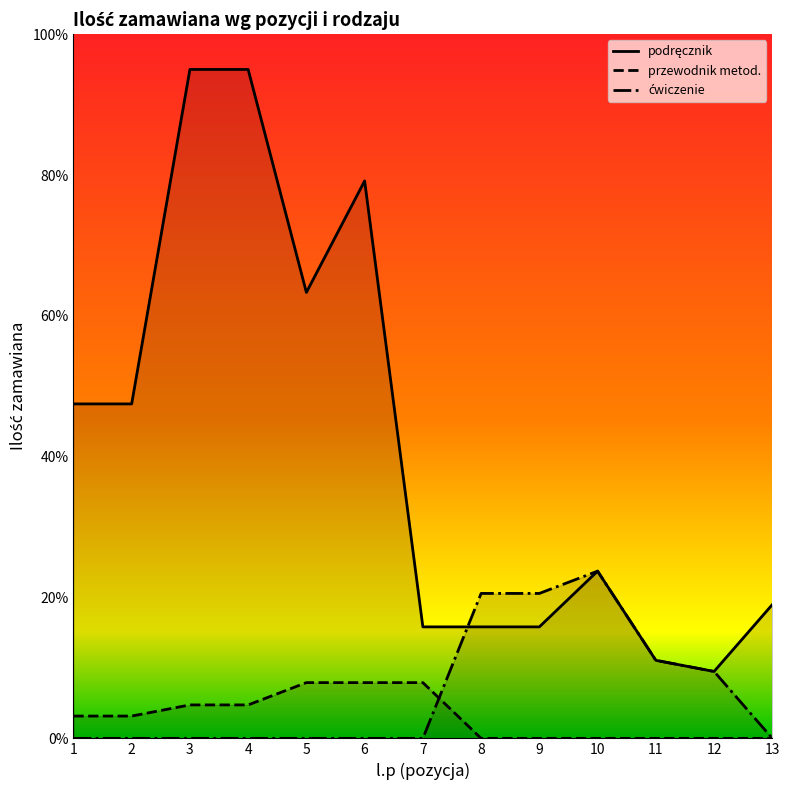

How many lines are shown in the chart?

3